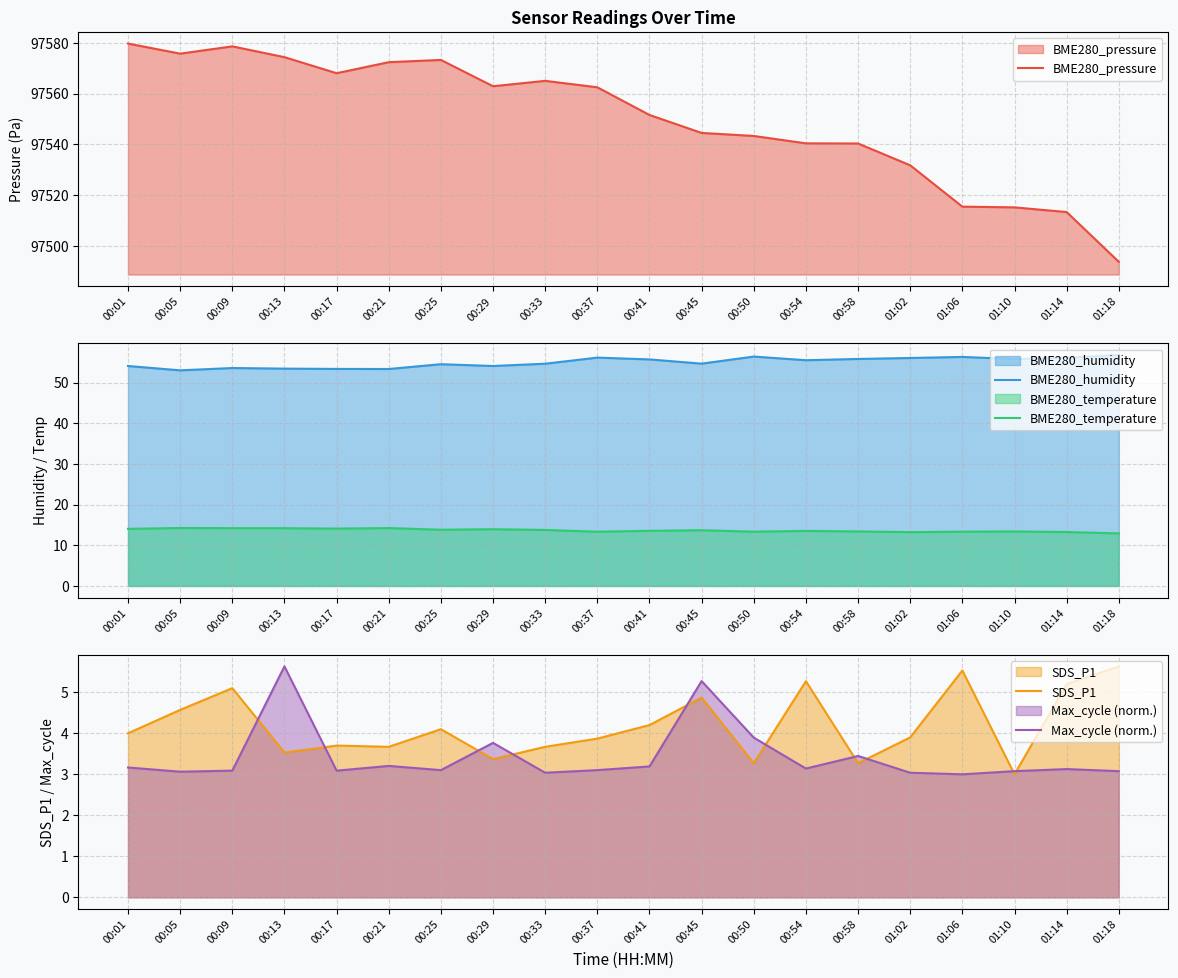

What is the maximum value shown in the chart?

97579.7